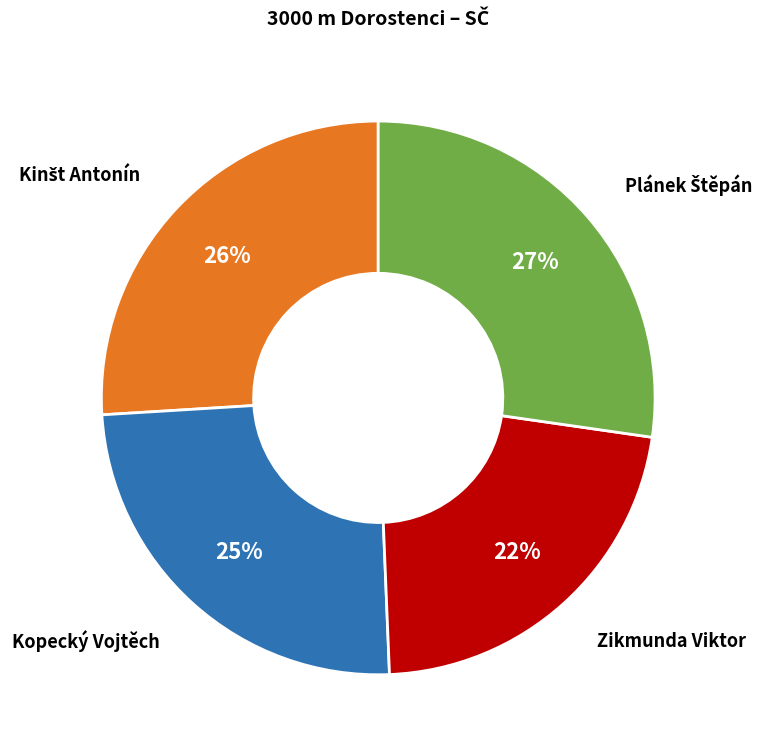

To the nearest percent, what is the average slice percentage?

25%